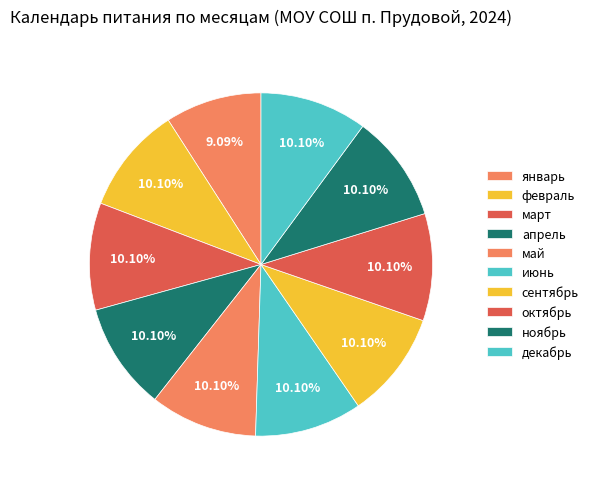

Count the number of slices in the pie.

10